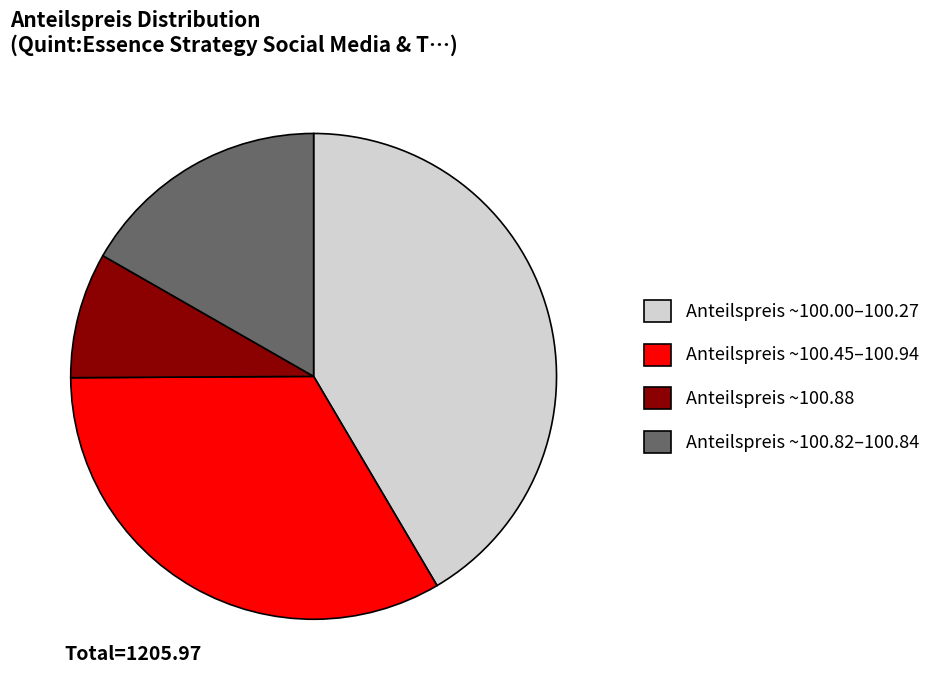

Is there a majority slice in this chart?

No